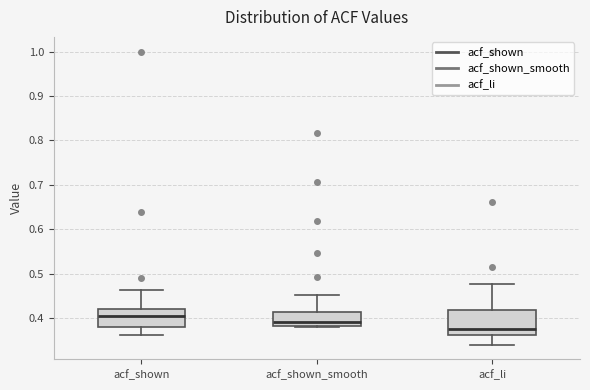

Reading left to right, read every box against the y-axis: the position of its median line, the range the box covers, and the ends of its whiskers. The values are not printed on the chart, so give them approximately, as read against the axis.

acf_shown: median 0.40, box 0.38 to 0.42, whiskers 0.36 to 0.46
acf_shown_smooth: median 0.39, box 0.38 to 0.41, whiskers 0.38 (just below the box's lower edge) to 0.45
acf_li: median 0.38, box 0.36 to 0.42, whiskers 0.34 to 0.48